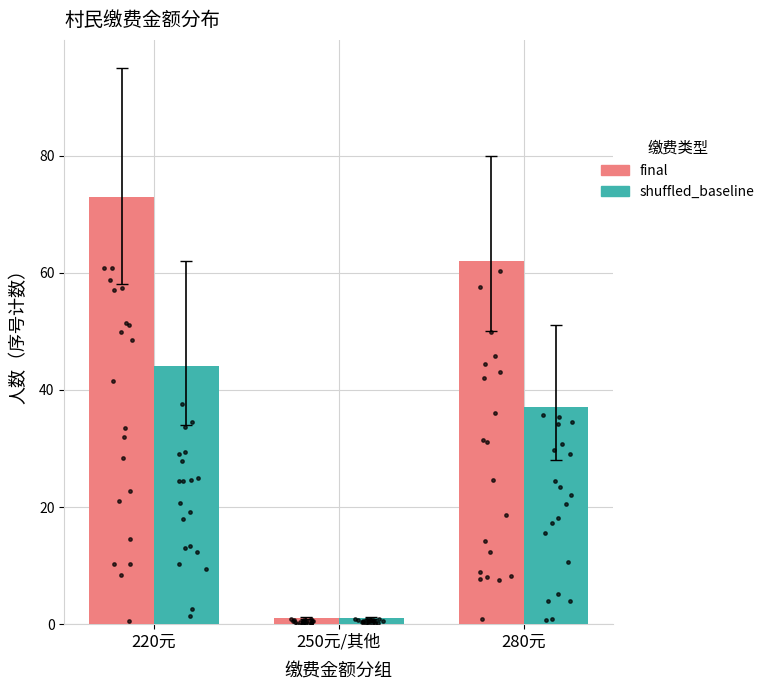

Which series has the widest spread of Y values?

final